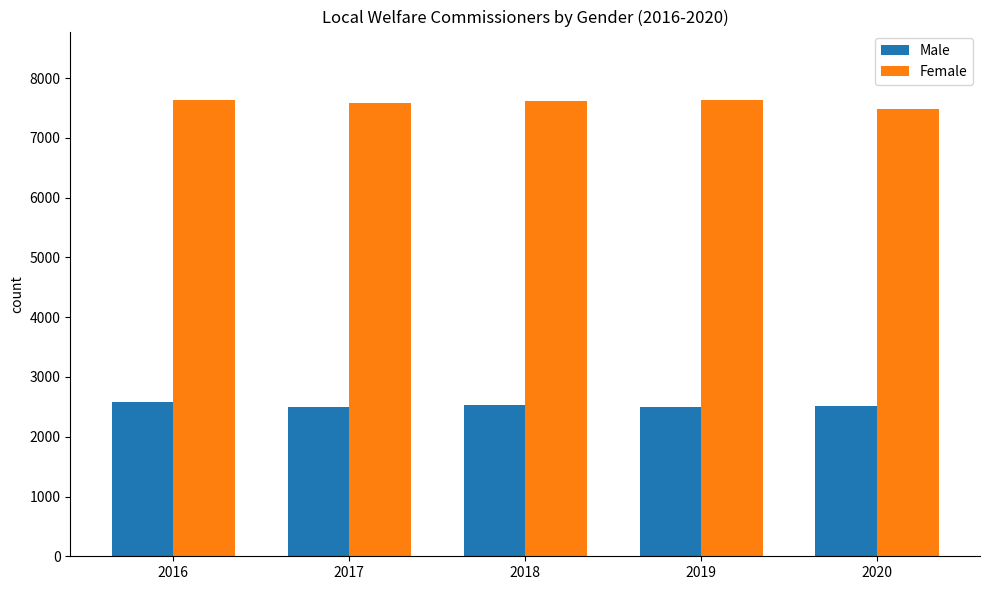

Rank the series by their average value, from highest to lowest.

Female, Male